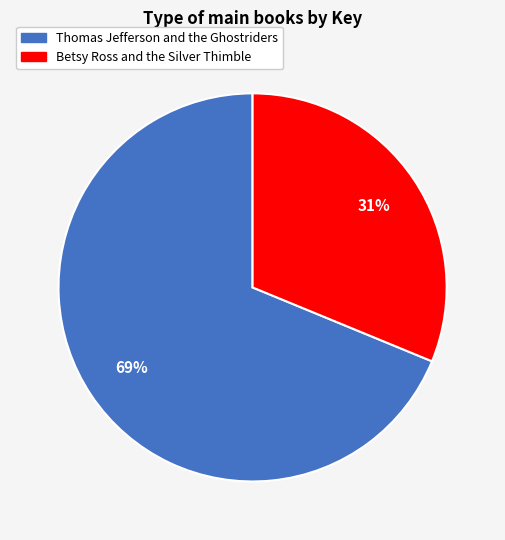

Which has a higher value, Betsy Ross and the Silver Thimble or Thomas Jefferson and the Ghostriders?

Thomas Jefferson and the Ghostriders